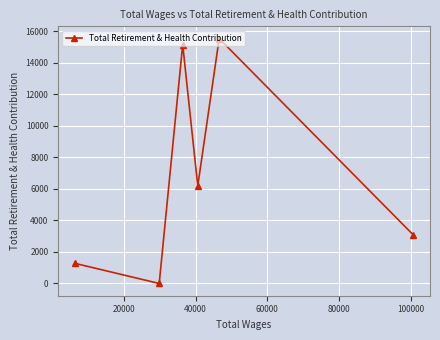

True or false: the data has more than 1 interior local peaks.

True